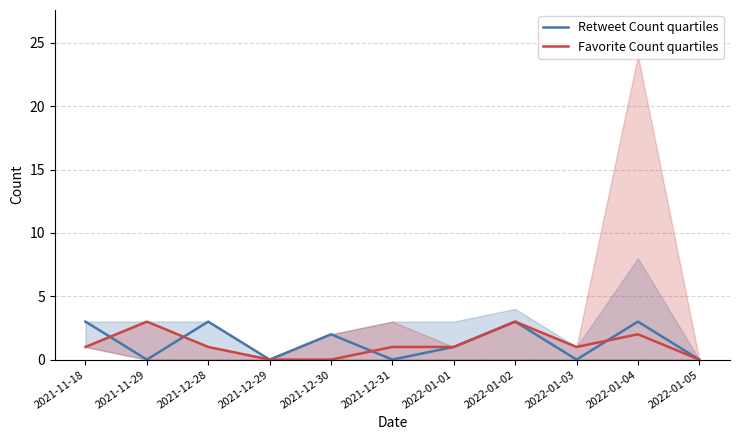

Is it true that Retweet Count quartiles equals 1 at 2021-11-29?

False